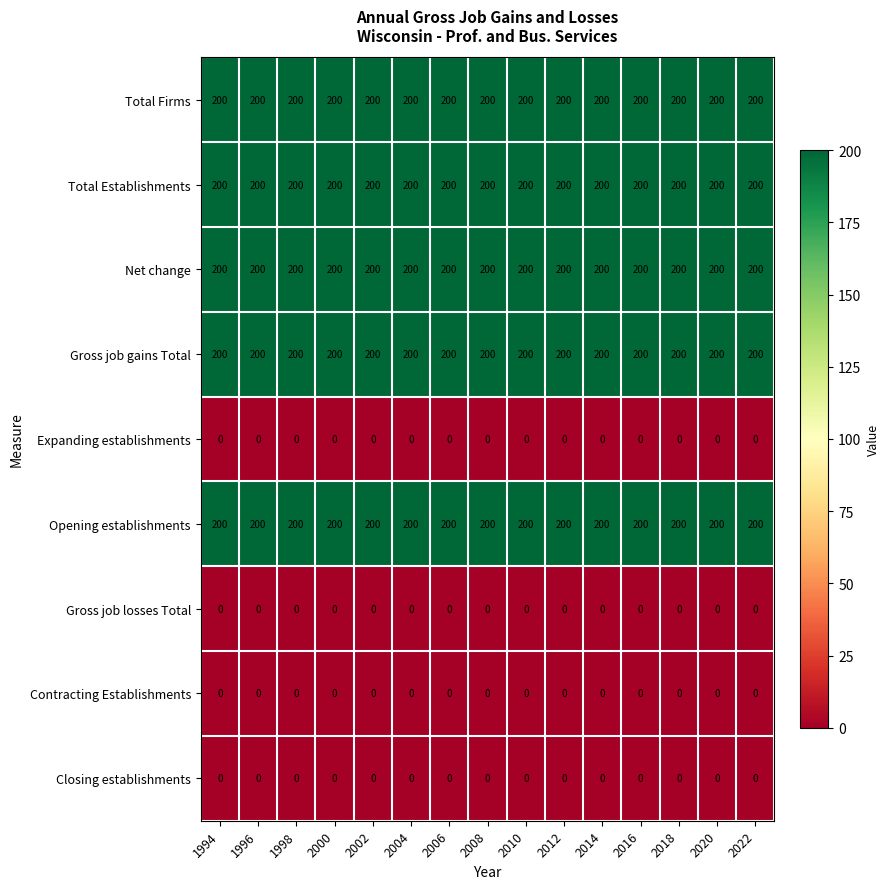

Is the value of Expanding establishments at 2016 greater than the value of Gross job gains Total at 2010?

No